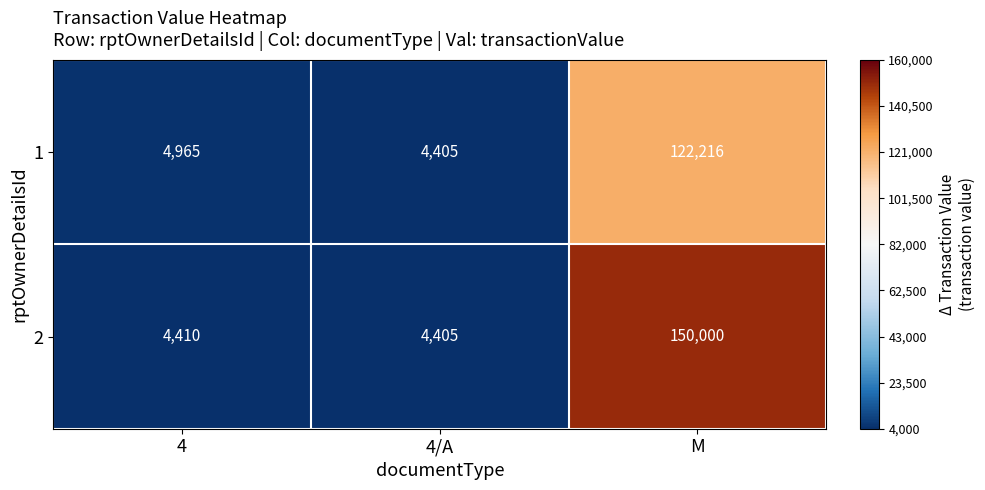

Reading right to left, transcribe all the data shown in this chart.

1: M=122216	4/A=4405	4=4965
2: M=150000	4/A=4405	4=4410